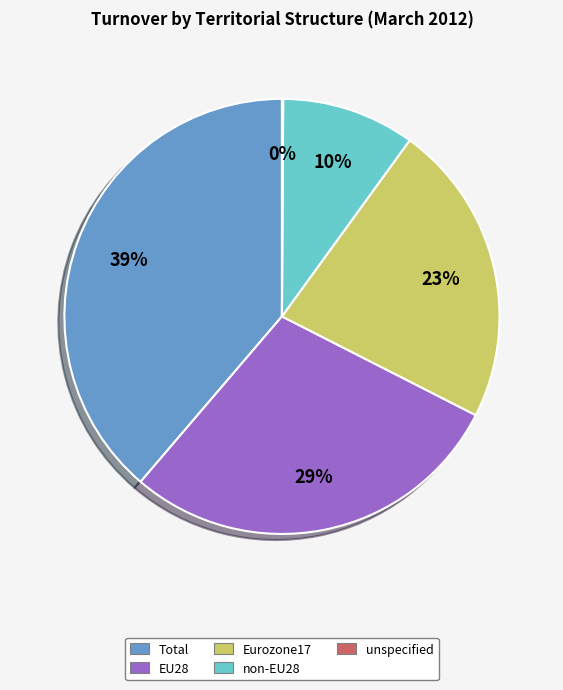

To the nearest percent, what percentage of the pie is Eurozone17?

23%